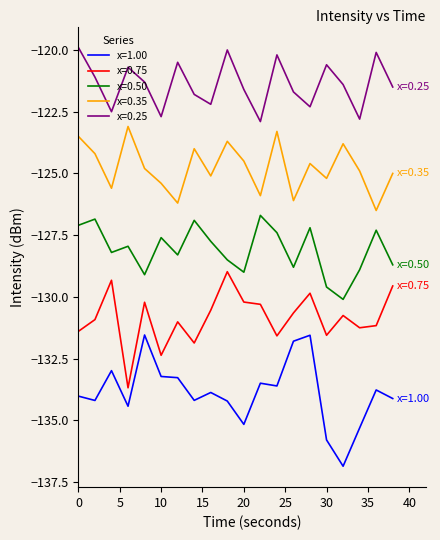

Which series has the largest total across all categories?

x=0.25